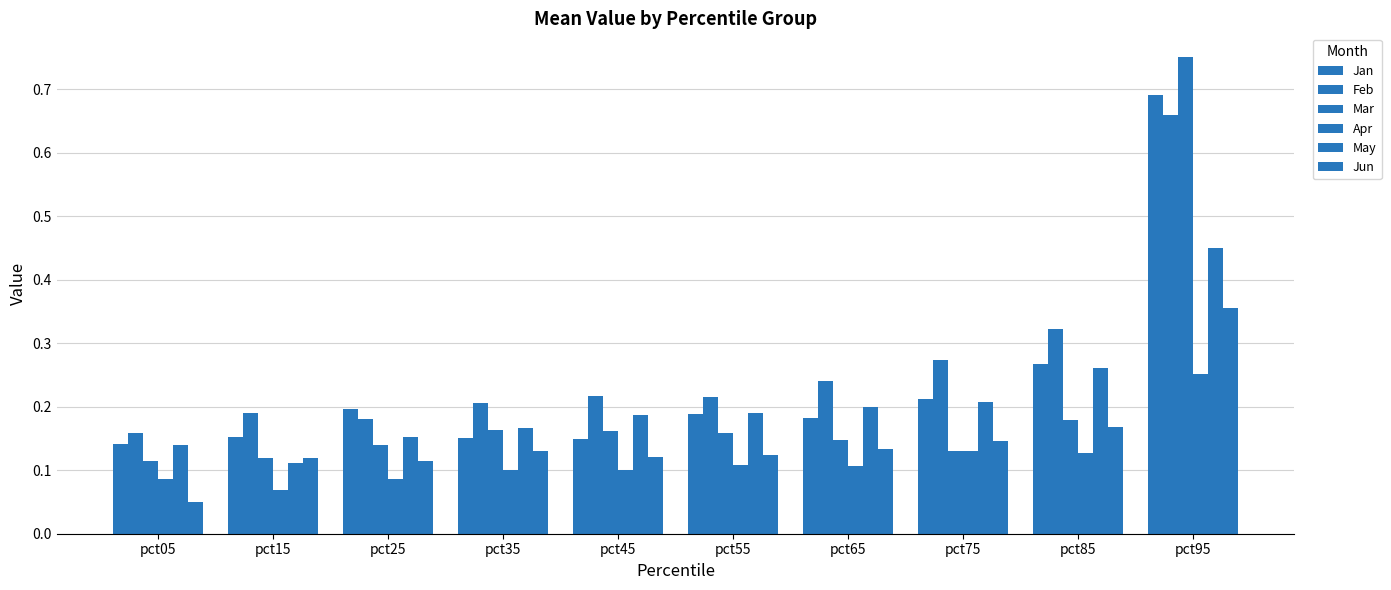

The May series shows 0.2 at pct55. True or false?

True